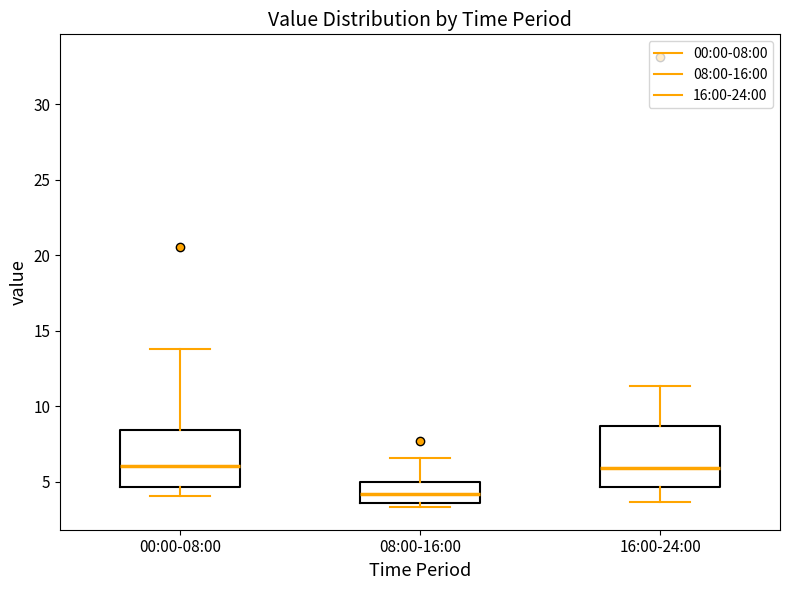

Reading left to right, transcribe this box plot: for each box, give where its median line is, the range the box spans, and where its two whiskers end, as read against the y-axis. The values are not printed on the chart, so give them approximately, as read against the axis.

00:00-08:00: median 6.0, box 4.5 to 8.5, whiskers 4.0 to 14.0
08:00-16:00: median 4.0, box 3.5 to 5.0, whiskers 3.5 (just below the box's lower edge) to 6.5
16:00-24:00: median 6.0, box 4.5 to 8.5, whiskers 3.5 to 11.5